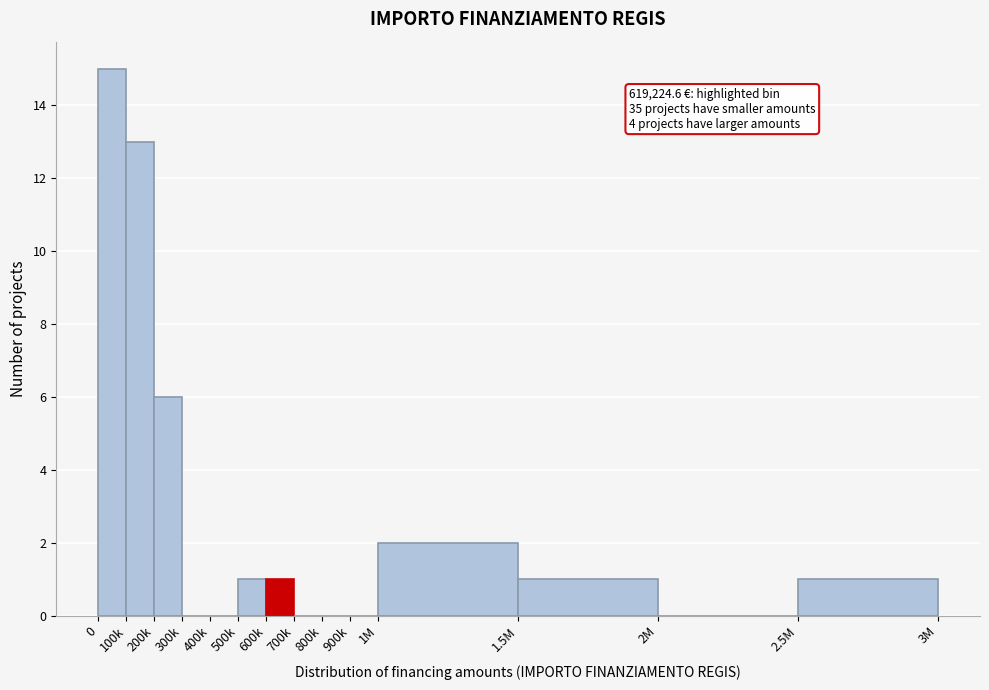

Reading left to right, transcribe all the data shown in this chart.

0=15	100k=13	200k=6	300k=0	400k=0	500k=1	600k=1	700k=0	800k=0	900k=0	1M=2	1.5M=1	2M=0	2.5M=1